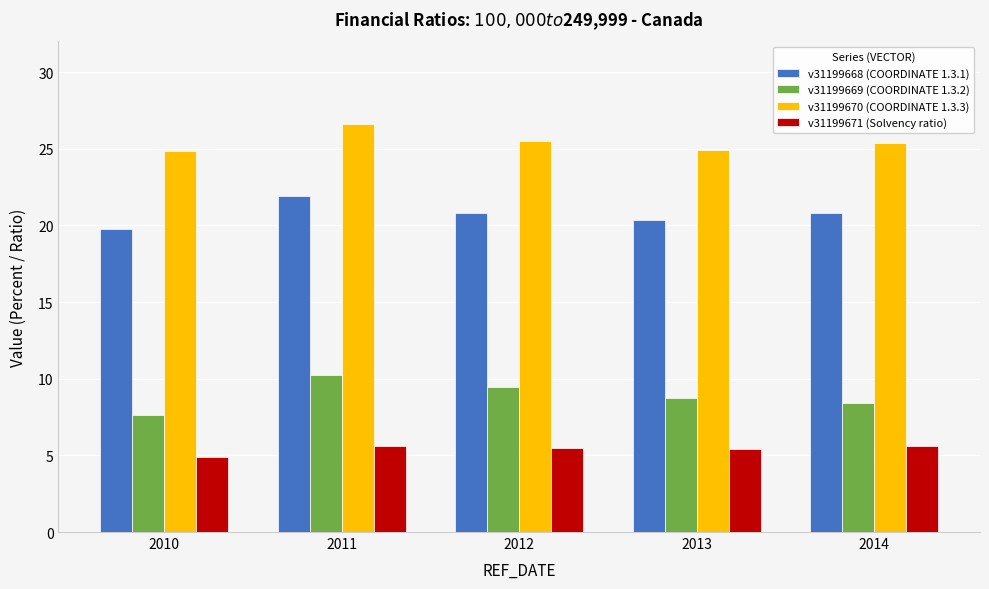

List the series in order of their peak value, lowest first.

v31199671 (Solvency ratio), v31199669 (COORDINATE 1.3.2), v31199668 (COORDINATE 1.3.1), v31199670 (COORDINATE 1.3.3)